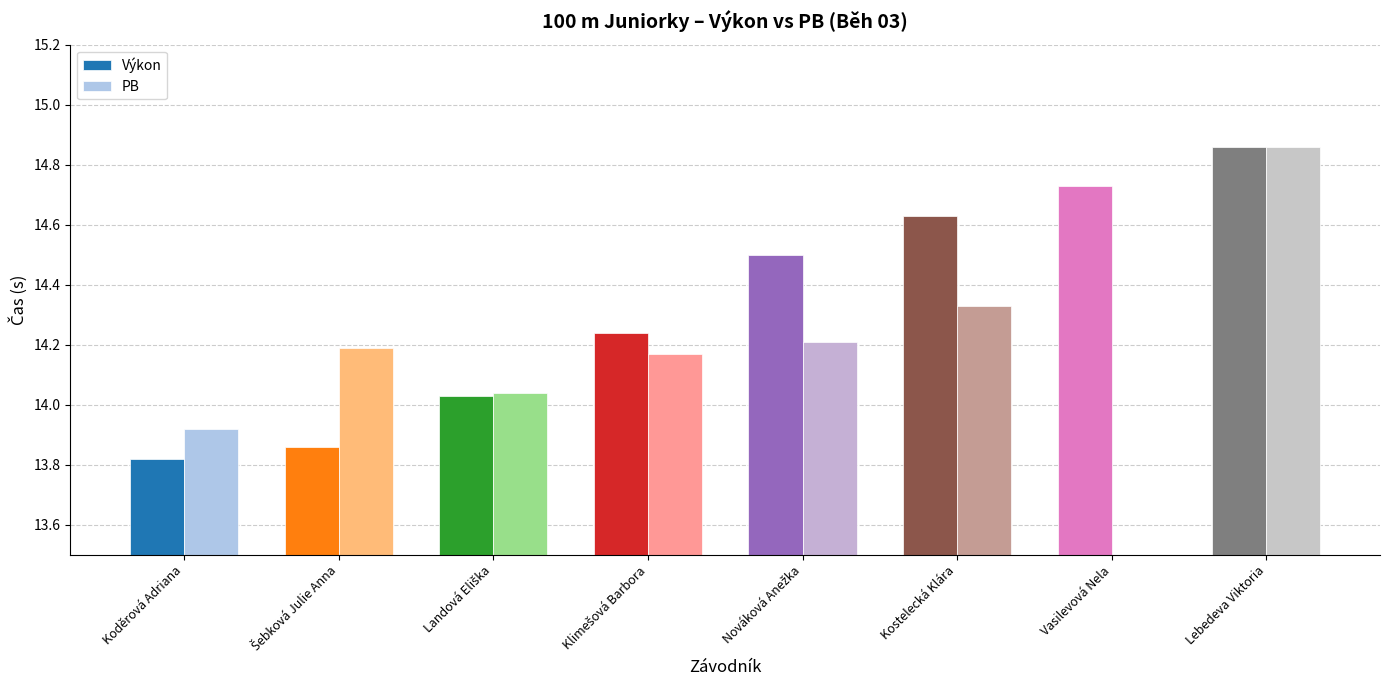

What is the label of the 6th bar from the right?

Landová Eliška